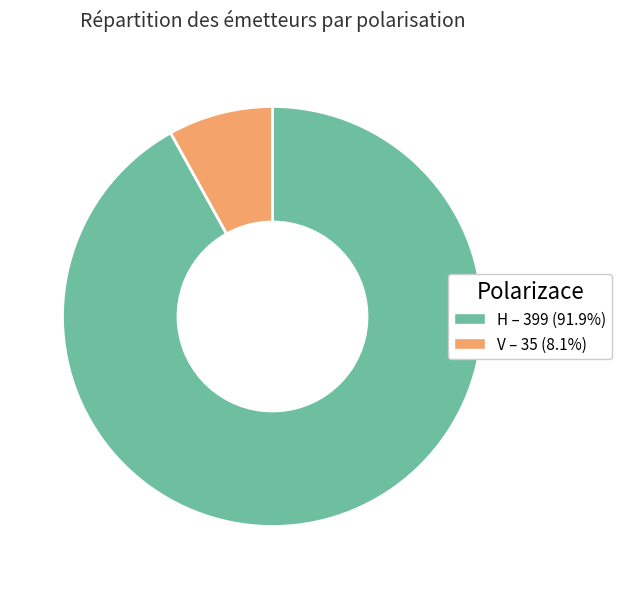

What is the smallest slice in the pie chart?

V